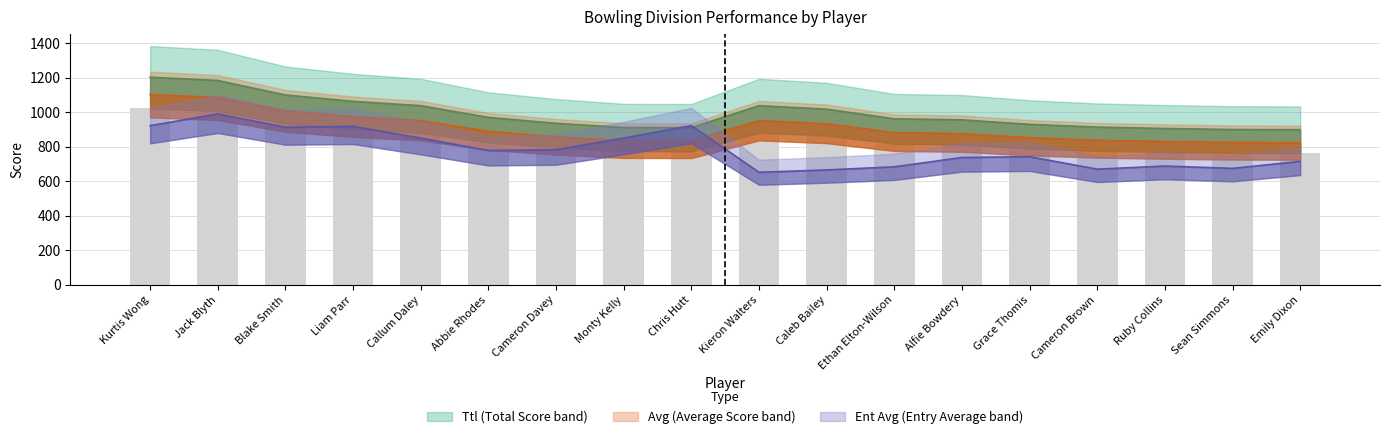

How many data points in Avg are above 881?

9